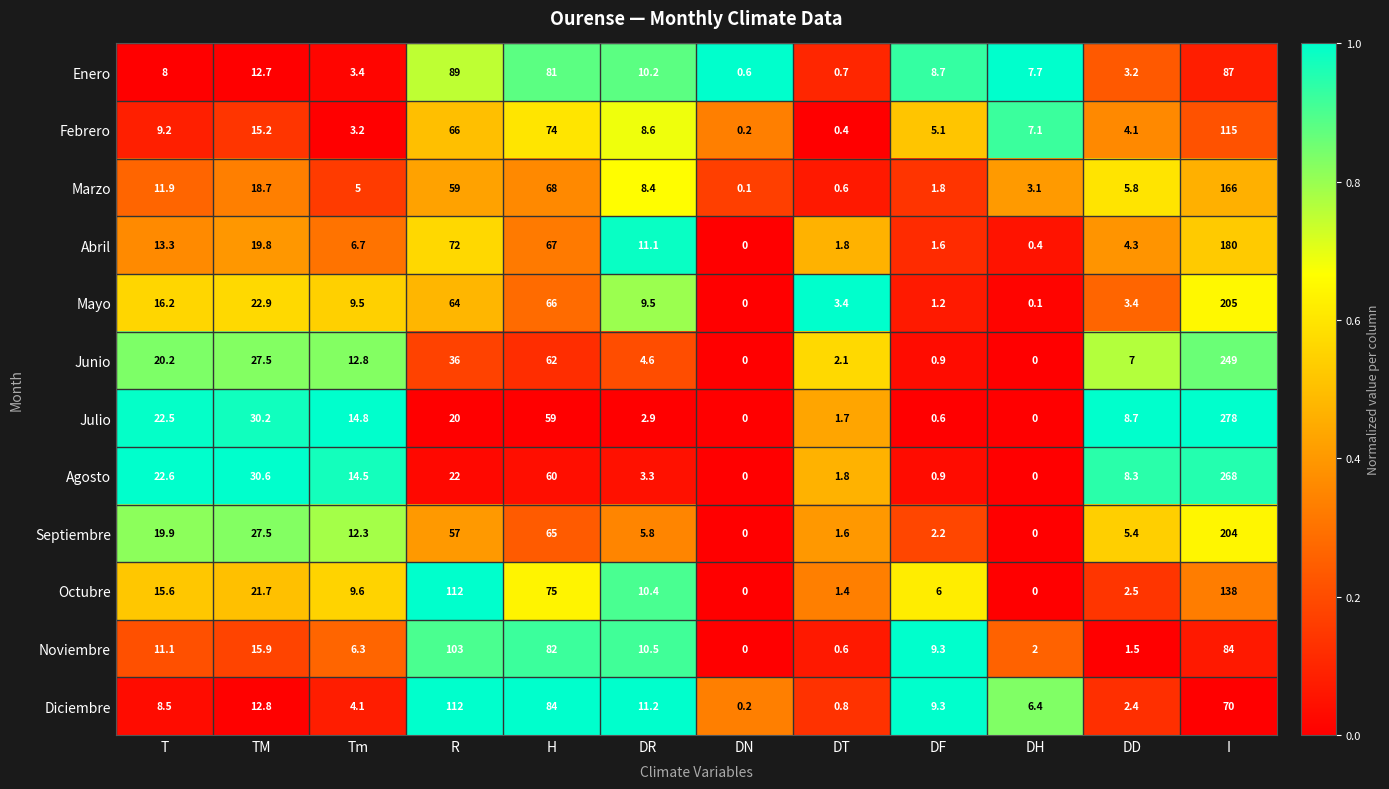

How many data points does each series have?

12